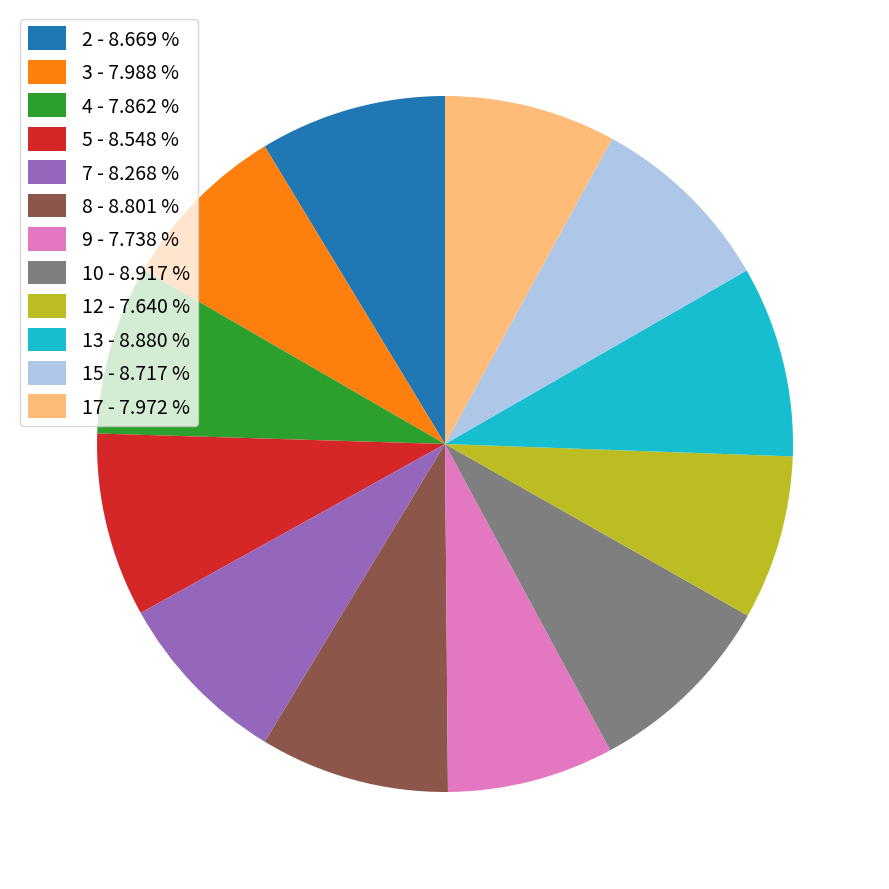

What is the ratio of the value at 15 to the value at 8?

1.0